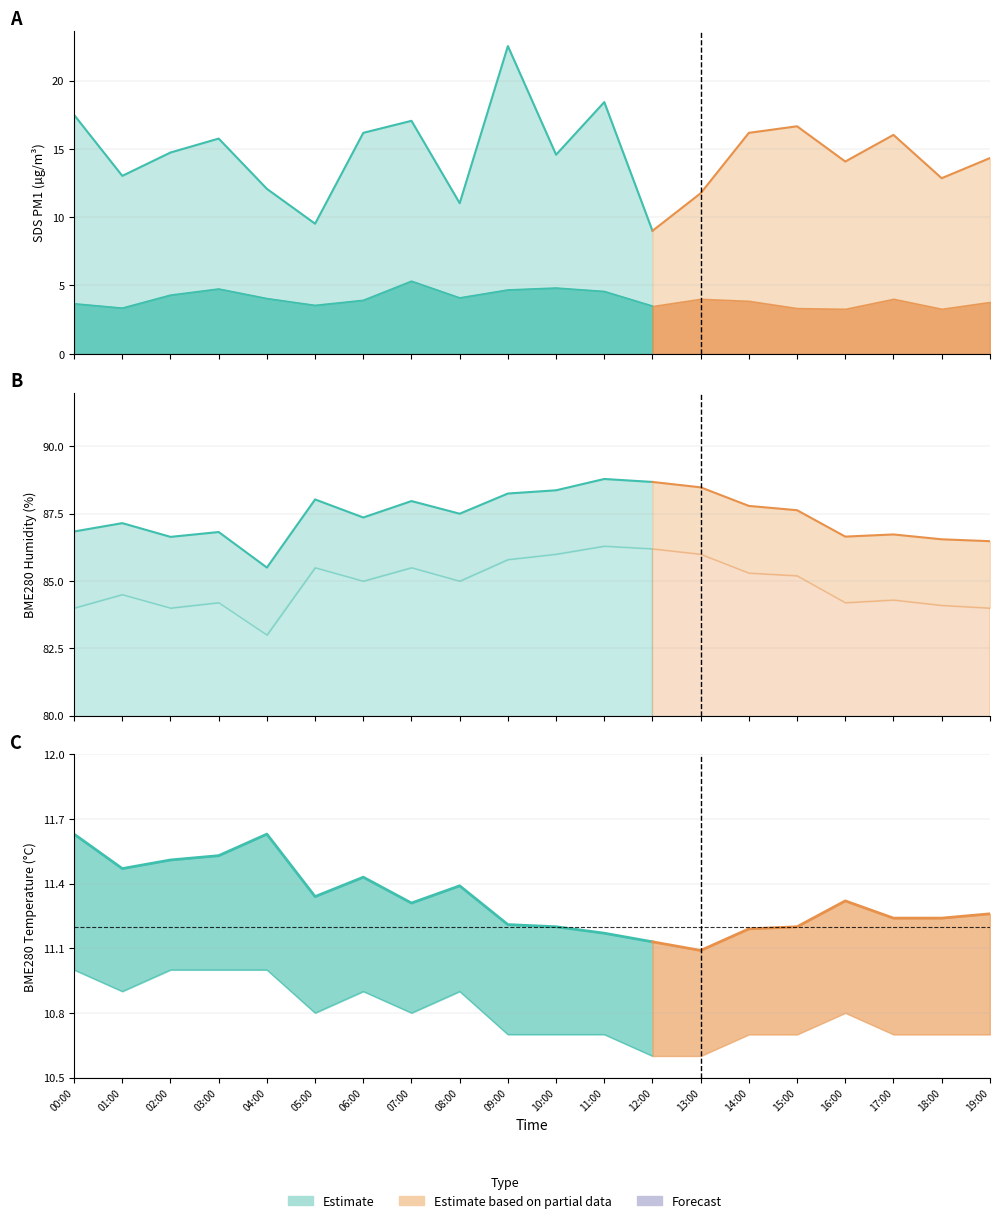

What is the label of the 18th point from the left?

17:00